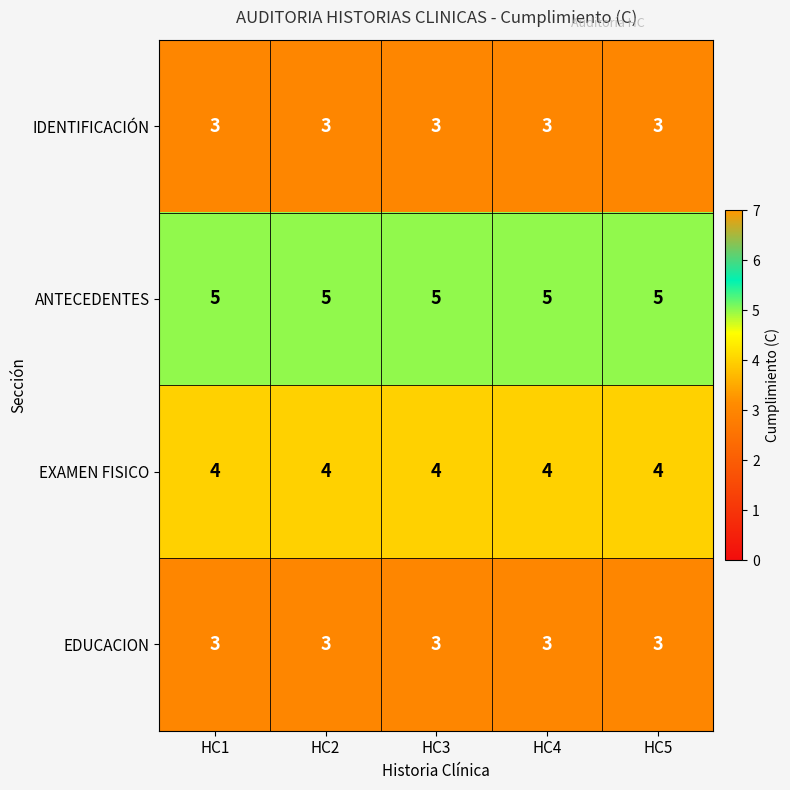

What is the total value across all series at HC1?

15